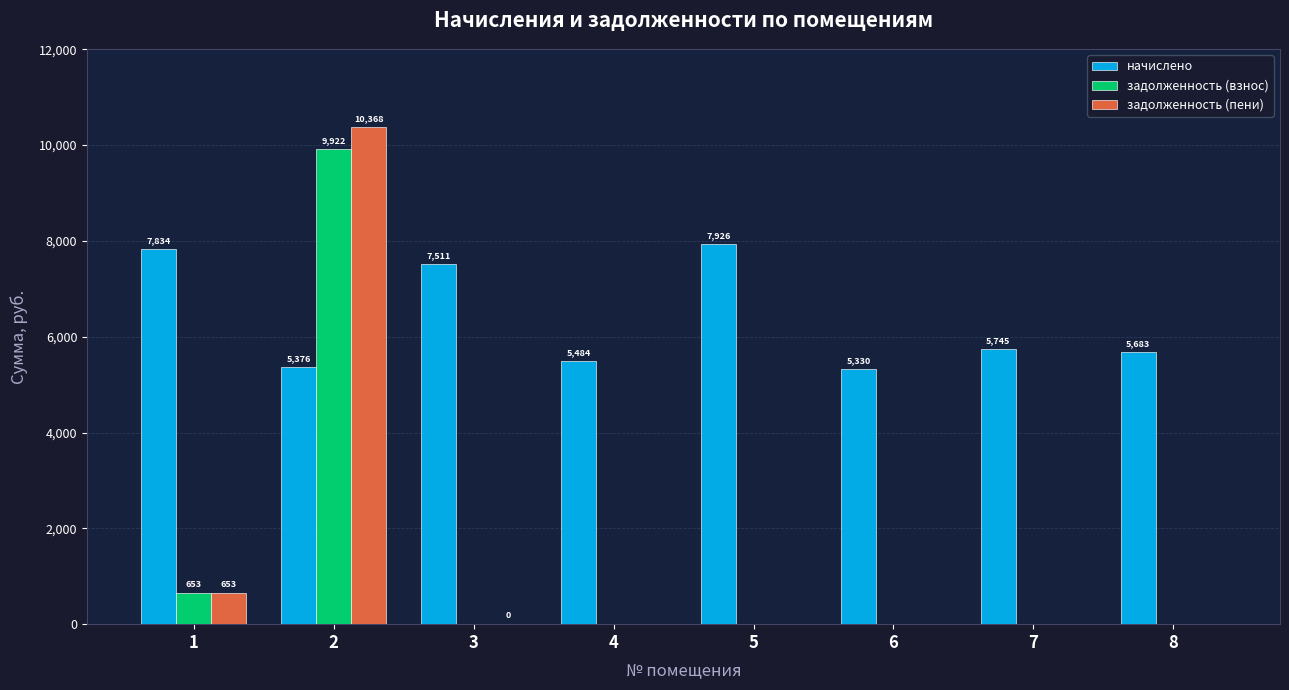

The задолженность (пени) series shows 10367.6 at 2. True or false?

True